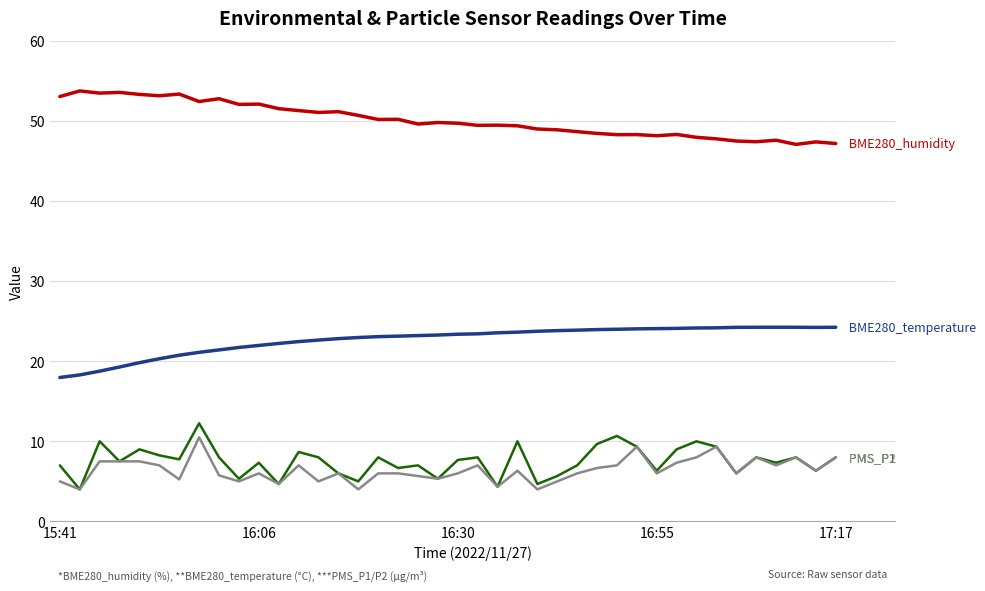

What is the greatest value displayed?

53.7